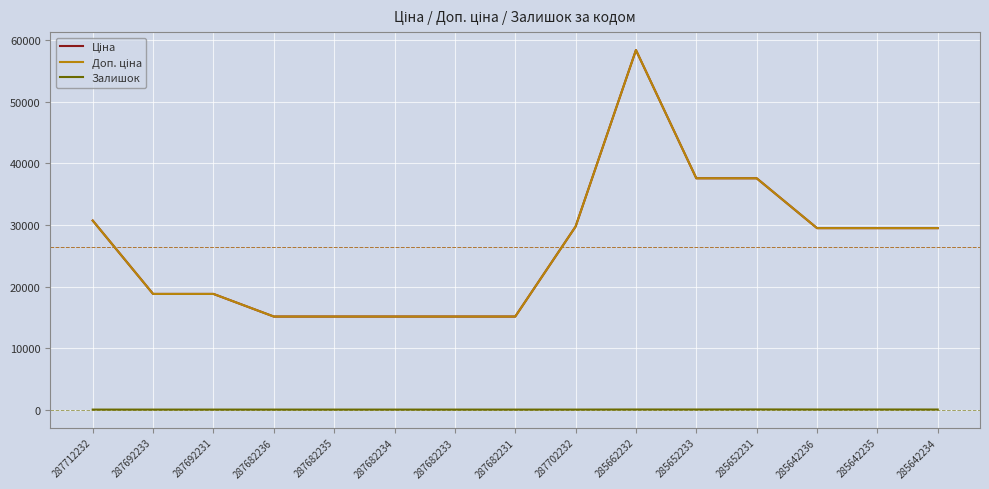

Reading right to left, what are all the values shown in this chart?

Ціна: 285642234=29491.5	285642235=29491.5	285642236=29491.5	285652231=37593.6	285652233=37593.6	285662232=58426.5	287702232=29747.2	287682231=15120.0	287682233=15120.0	287682234=15120.0	287682235=15120.0	287682236=15120.0	287692231=18796.8	287692233=18796.8	287712232=30717.1
Доп. ціна: 285642234=29491.5	285642235=29491.5	285642236=29491.5	285652231=37593.6	285652233=37593.6	285662232=58426.5	287702232=29747.2	287682231=15120.0	287682233=15120.0	287682234=15120.0	287682235=15120.0	287682236=15120.0	287692231=18796.8	287692233=18796.8	287712232=30717.1
Залишок: 285642234=10.0	285642235=13.0	285642236=12.0	285652231=23.0	285652233=13.0	285662232=14.0	287702232=0.0	287682231=0.0	287682233=0.0	287682234=0.0	287682235=0.0	287682236=0.0	287692231=0.0	287692233=0.0	287712232=0.0